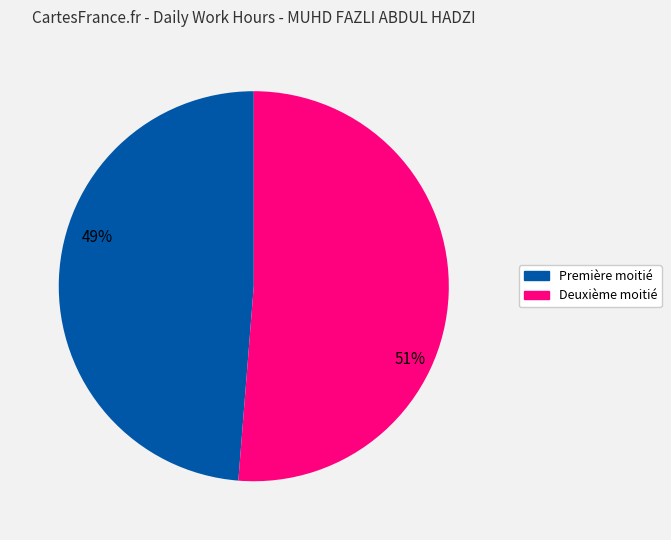

Is there any slice that represents more than half of the pie?

Yes